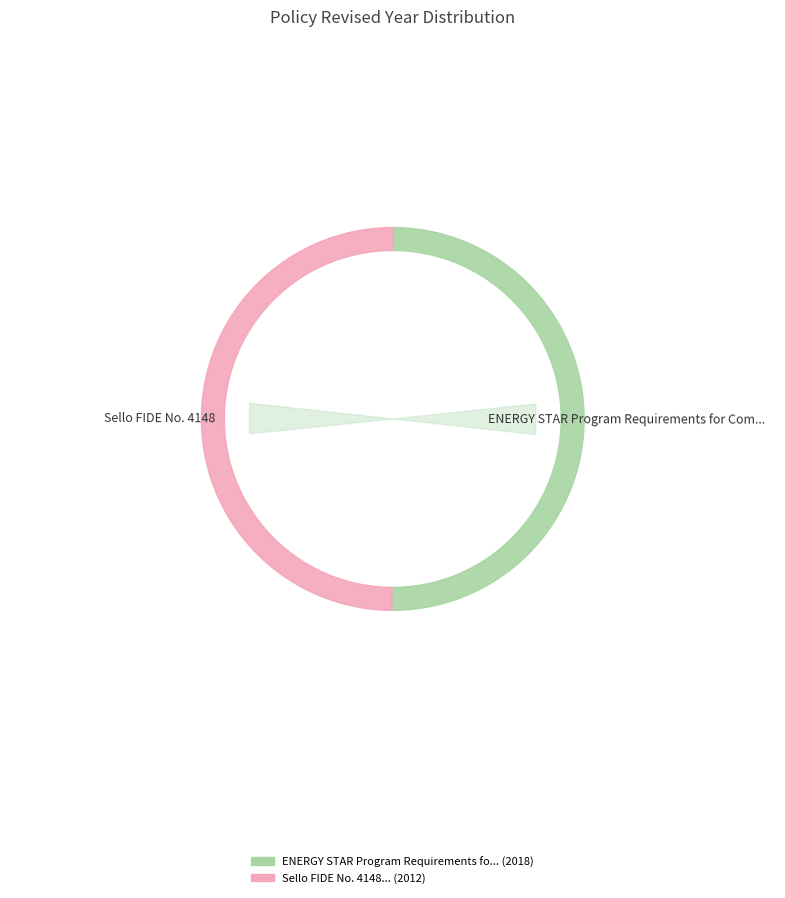

To the nearest percent, what is the combined percentage of ENERGY STAR Program Requirements for Commercial Ice Machines and Sello FIDE No. 4148?

100%